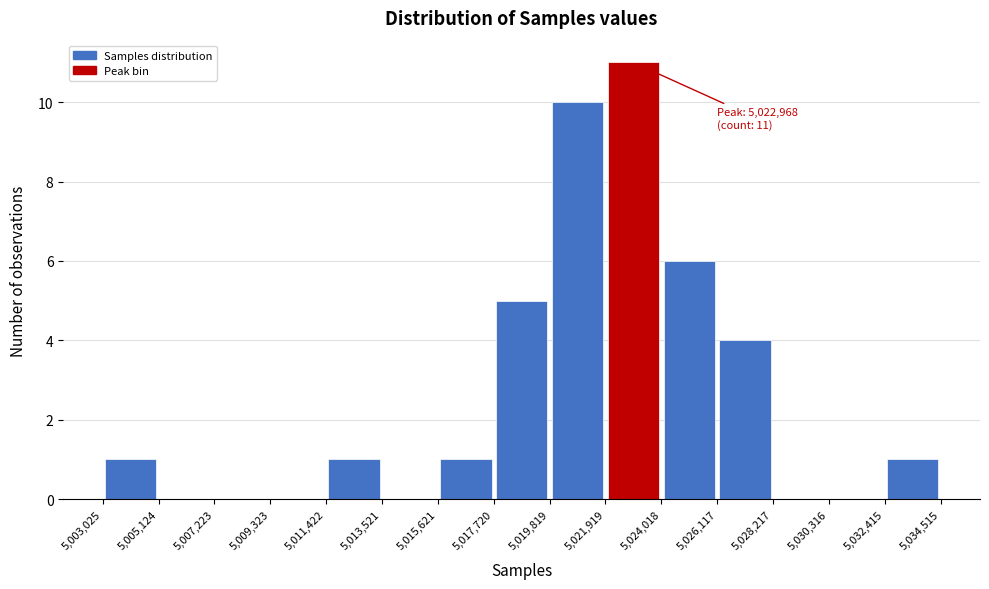

Which range on the x-axis has the tallest bar?

5,021,919 to 5,024,018